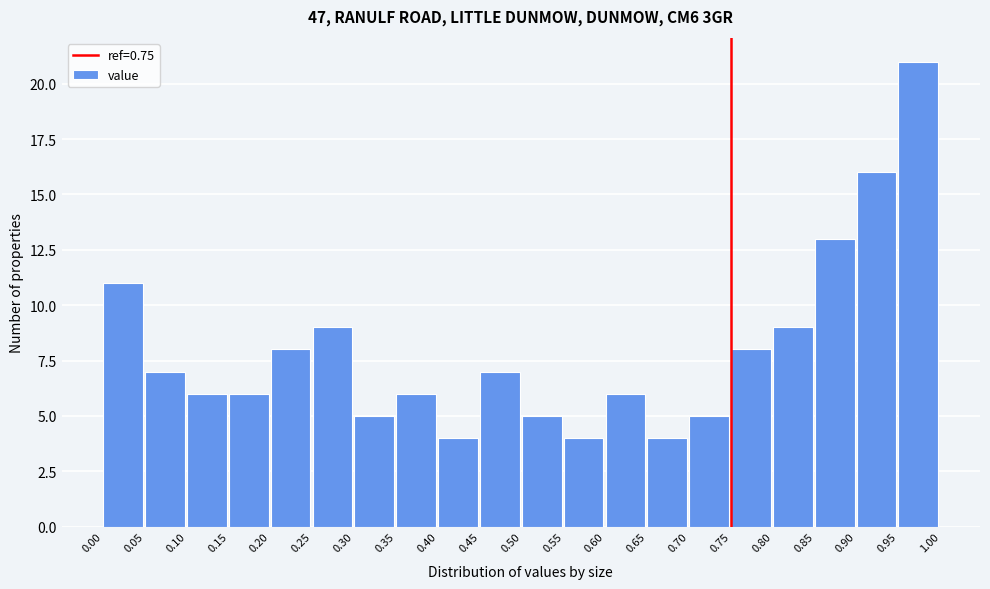

Over which range of the x-axis is the bar tallest?

0.95 to 1.00